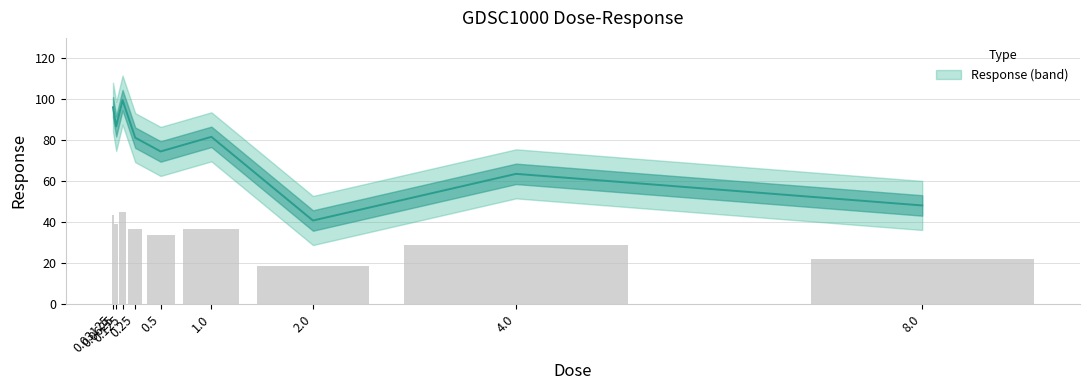

Approximately how many times larger is the value at 0.125 compared to 0.0625?

1.1